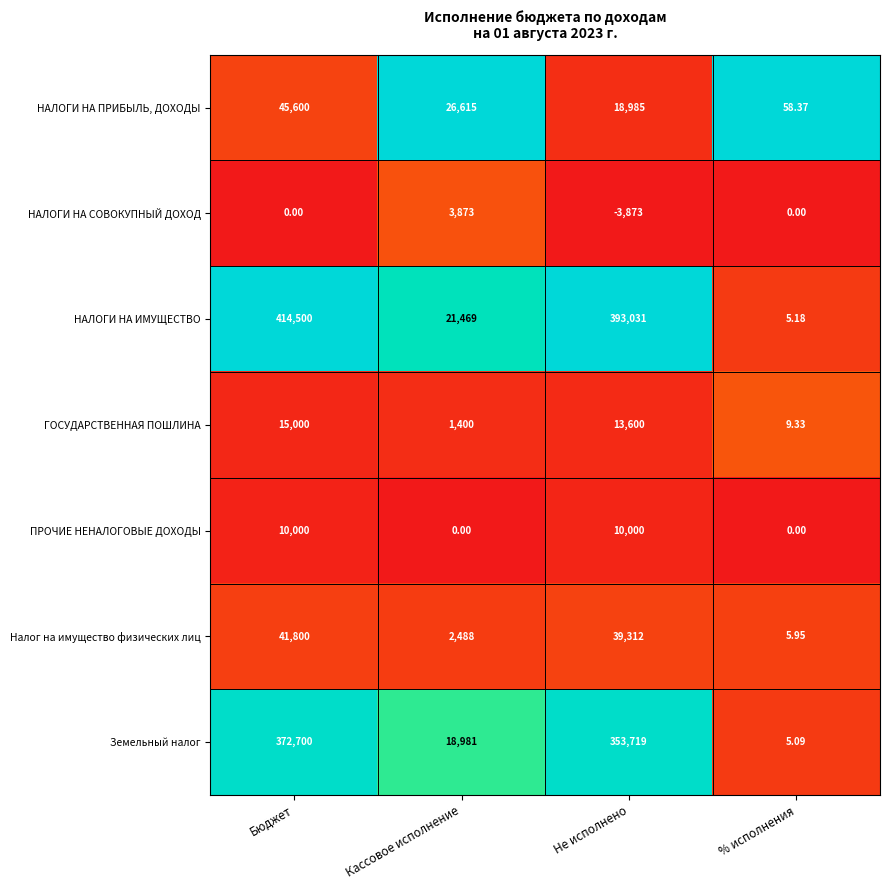

What is the spread (max minus min) of values at Не исполнено?

396904.0